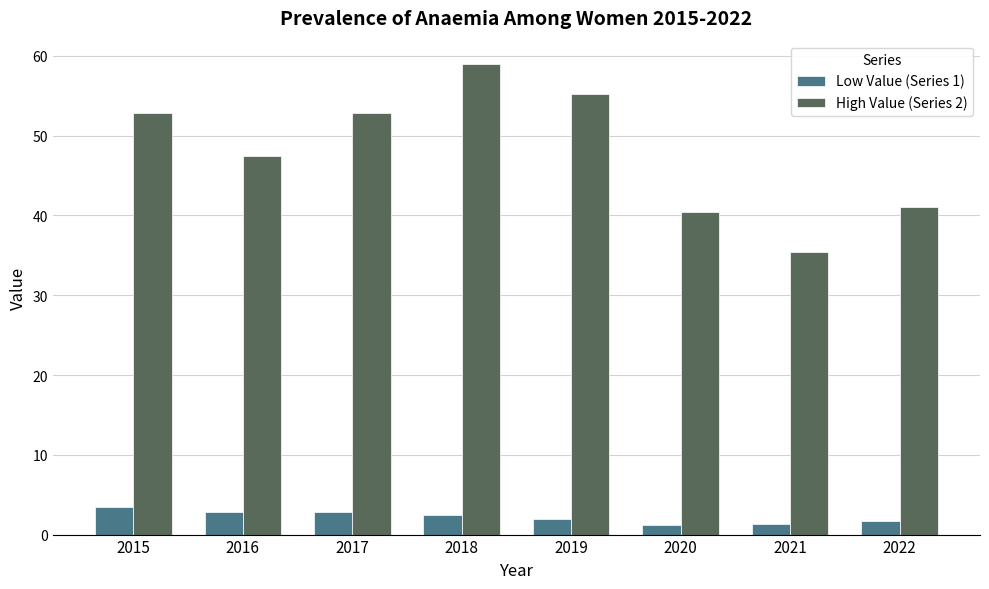

What is the difference between the Low Value (Series 1) values at 2017 and 2022?

1.1